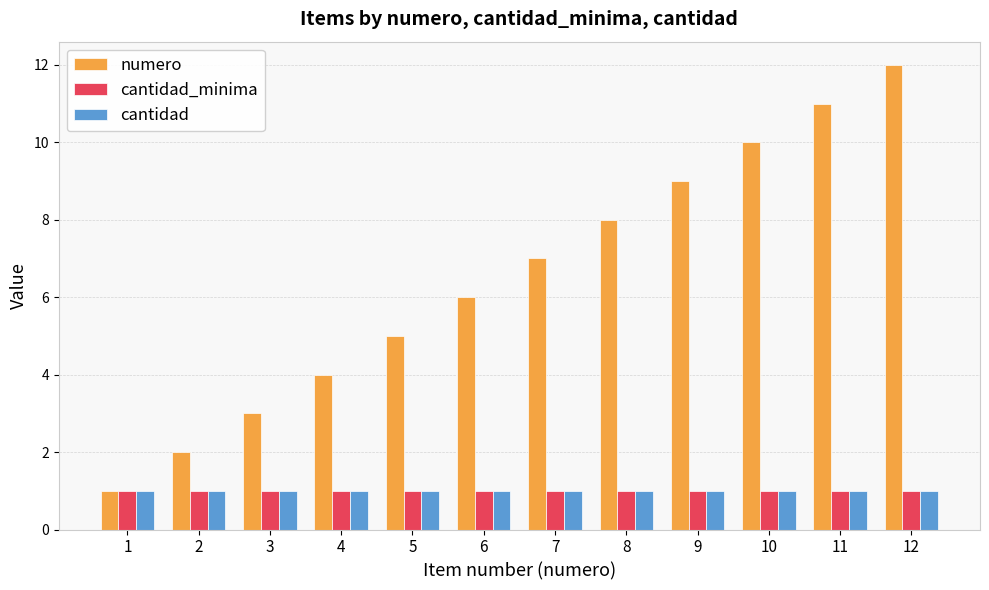

Are the bars horizontal?

No